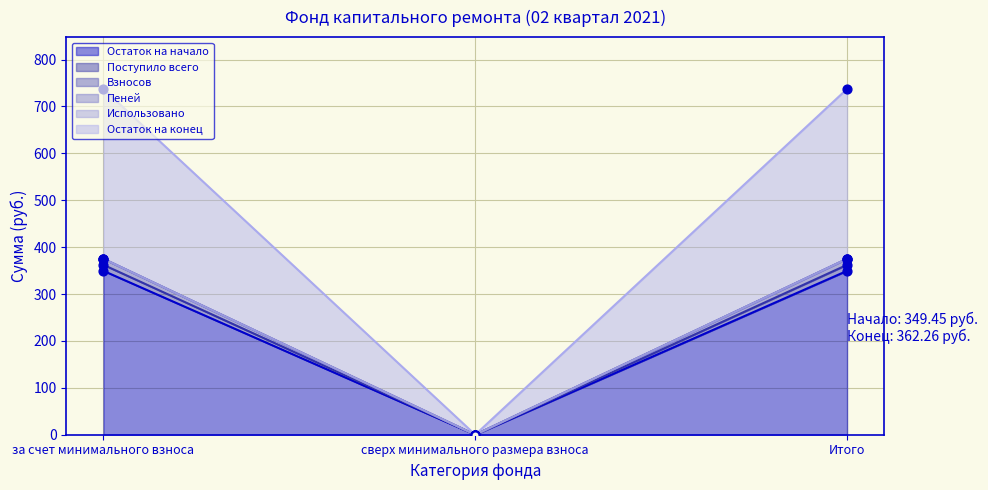

At which category is the sum across all series the highest?

за счет минимального взноса